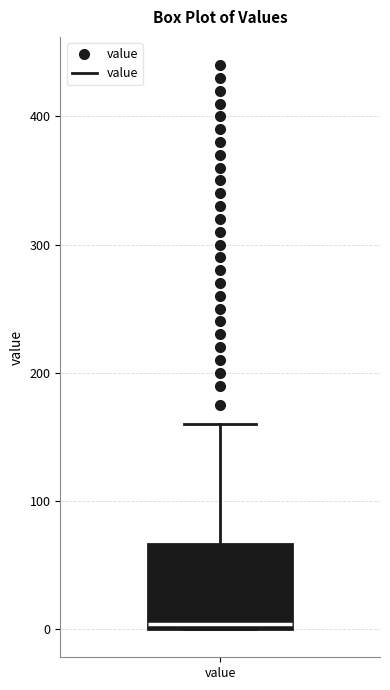

Where does the upper whisker of the box for value end on the y-axis? The values are not printed on the chart, so give them approximately, as read against the axis.

160